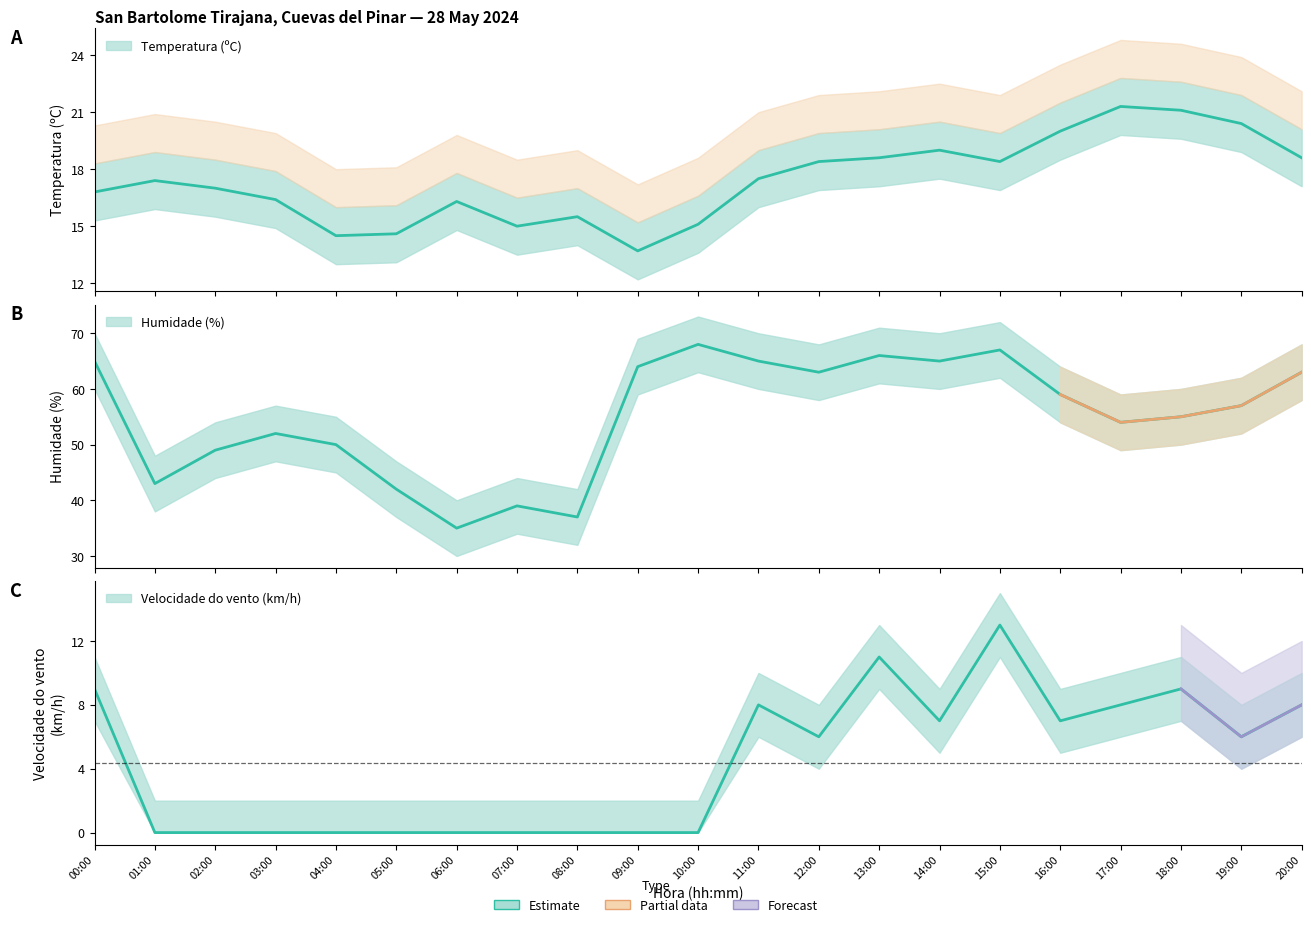

What is the total value across all series at 07:00?

54.0